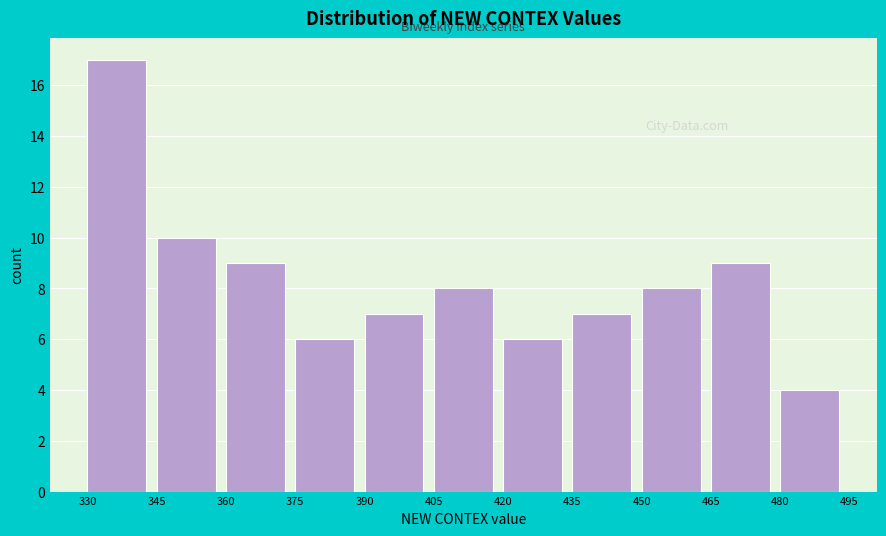

How tall is the bar that spans 360 to 375 on the x-axis? The values are not printed on the chart, so give them approximately, as read against the axis.

9